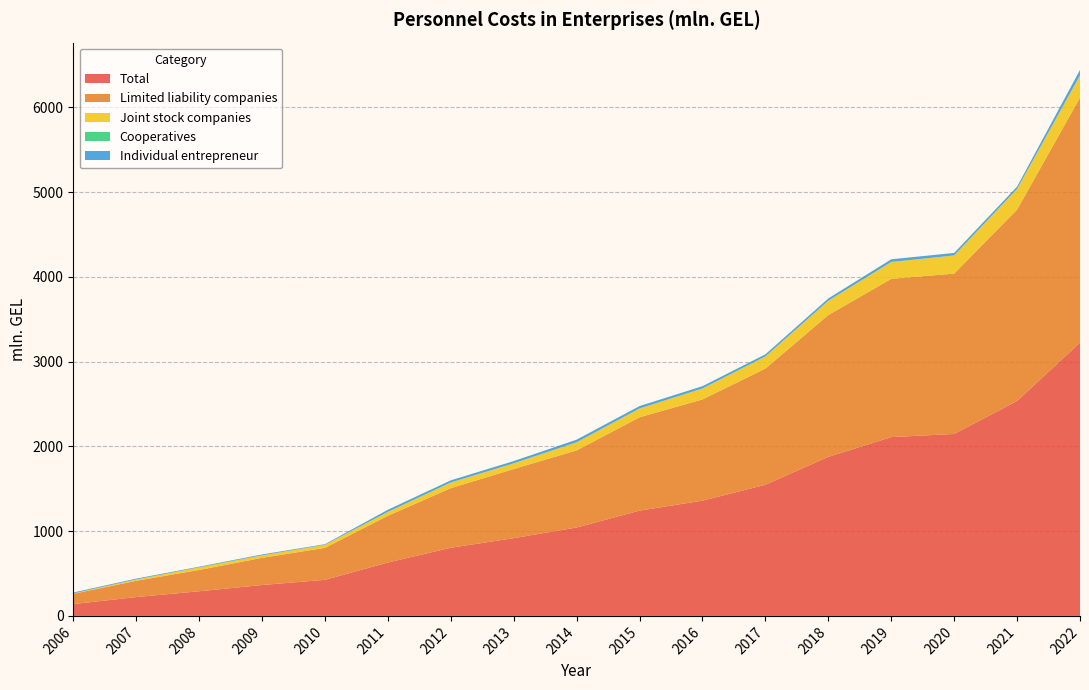

Reading left to right, what are all the values shown in this chart?

Total: 139.4	222.1	290.7	364.6	425.6	629.8	804.1	917.4	1043.3	1242.2	1359.8	1547.2	1877.0	2109.7	2146.8	2536.1	3224.3
Limited liability companies: 121.2	192.0	251.3	320.2	377.4	551.3	703.8	815.9	909.8	1101.6	1194.6	1371.4	1673.1	1867.3	1892.5	2258.1	2891.7
Joint stock companies: 4.4	16.0	30.6	30.1	35.6	46.5	66.2	67.3	95.6	104.1	129.3	143.0	169.1	199.2	213.9	244.3	262.0
Cooperatives: 0.2	0.0	0.0	0.0	0.0	0.0	0.0	0.0	0.0	0.0	0.2	0.4	0.0	0.0	0.0	0.0	0.0
Individual entrepreneur: 10.9	9.8	8.0	10.1	7.7	25.0	25.6	26.5	30.9	28.4	26.8	24.7	27.0	31.6	29.7	27.2	64.4